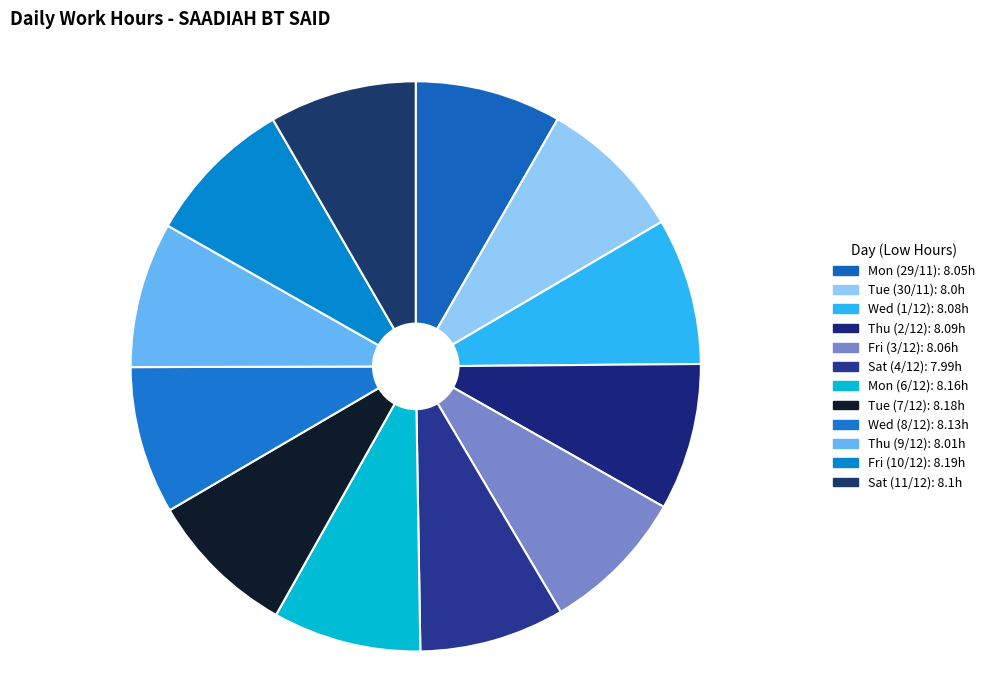

Between Fri (3/12) and Wed (8/12), which is larger?

Wed (8/12)